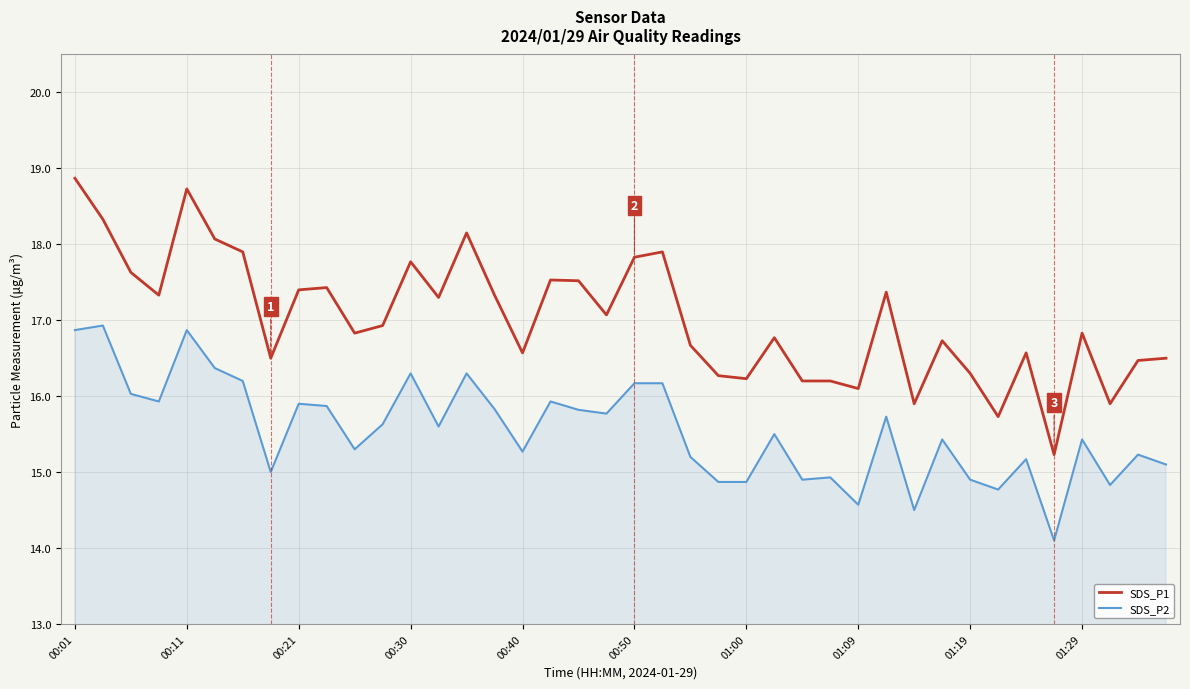

Which series has the largest range (max minus min)?

SDS_P1